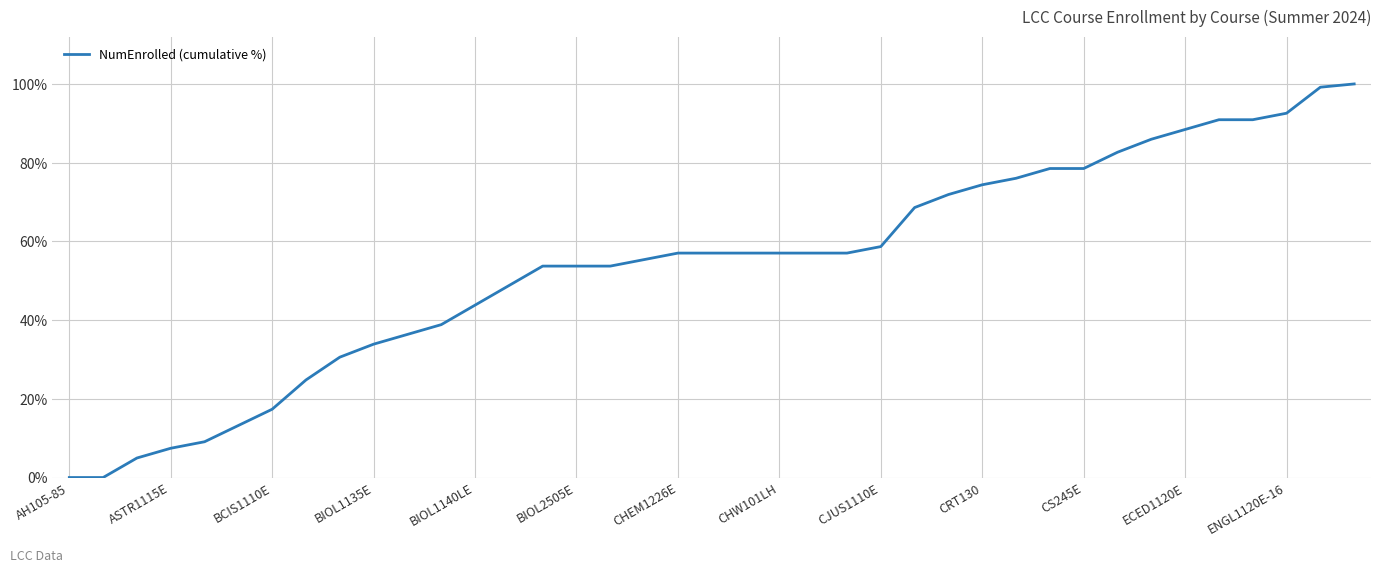

Reading left to right, transcribe all the data shown in this chart.

0.0	0.0	0.0	0.1	0.1	0.1	0.2	0.2	0.3	0.3	0.4	0.4	0.4	0.5	0.5	0.5	0.5	0.6	0.6	0.6	0.6	0.6	0.6	0.6	0.6	0.7	0.7	0.7	0.8	0.8	0.8	0.8	0.9	0.9	0.9	0.9	0.9	1.0	1.0